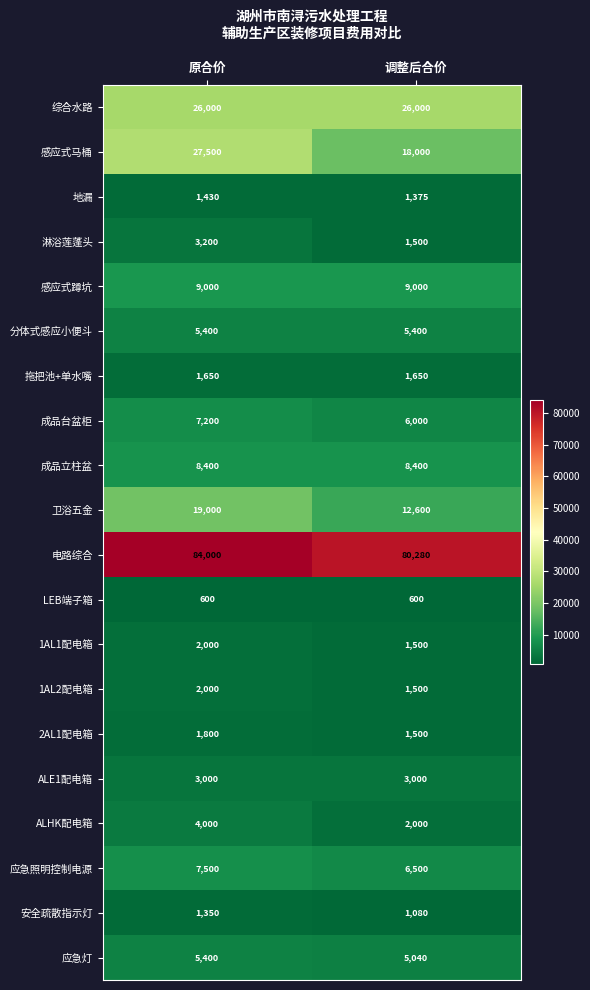

What is the average value of the 综合水路 series?

26000